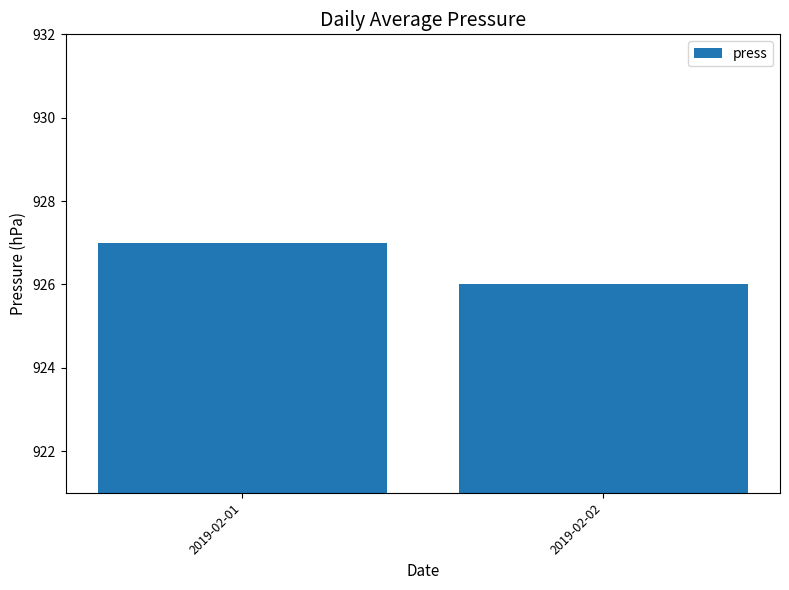

Reading left to right, list all the values displayed in this chart.

2019-02-01=927	2019-02-02=926